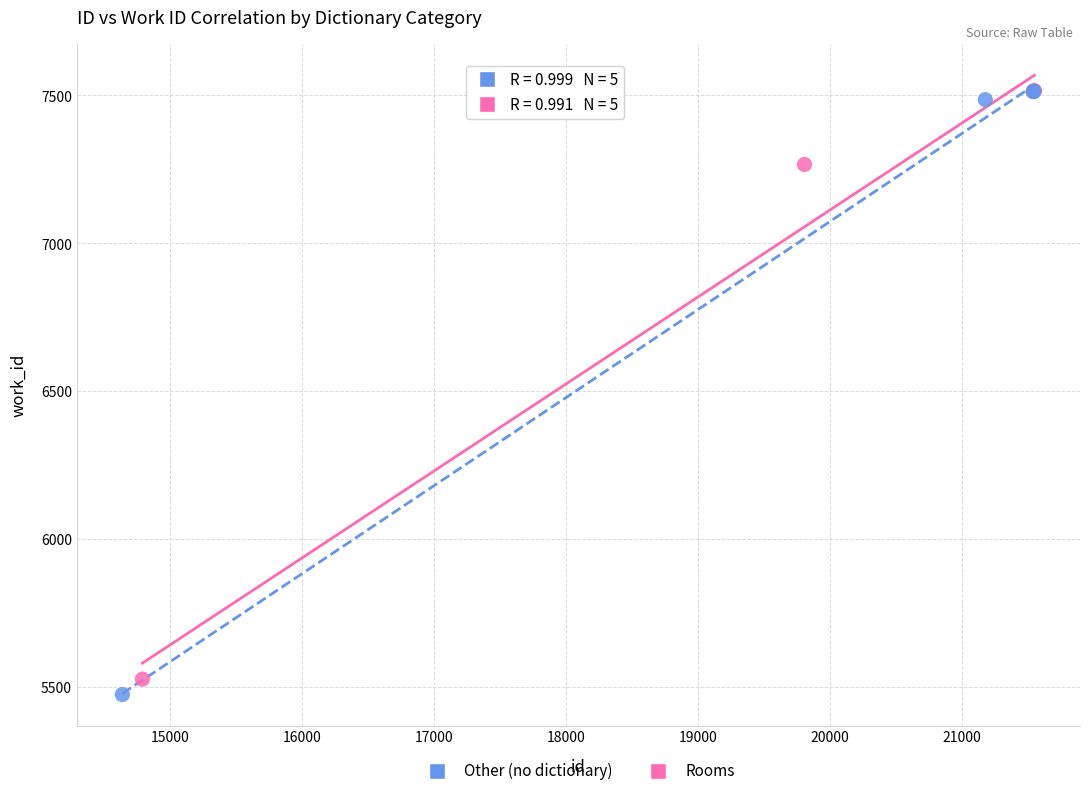

Which series has the largest Y range (max minus min)?

Other (no dictionary)